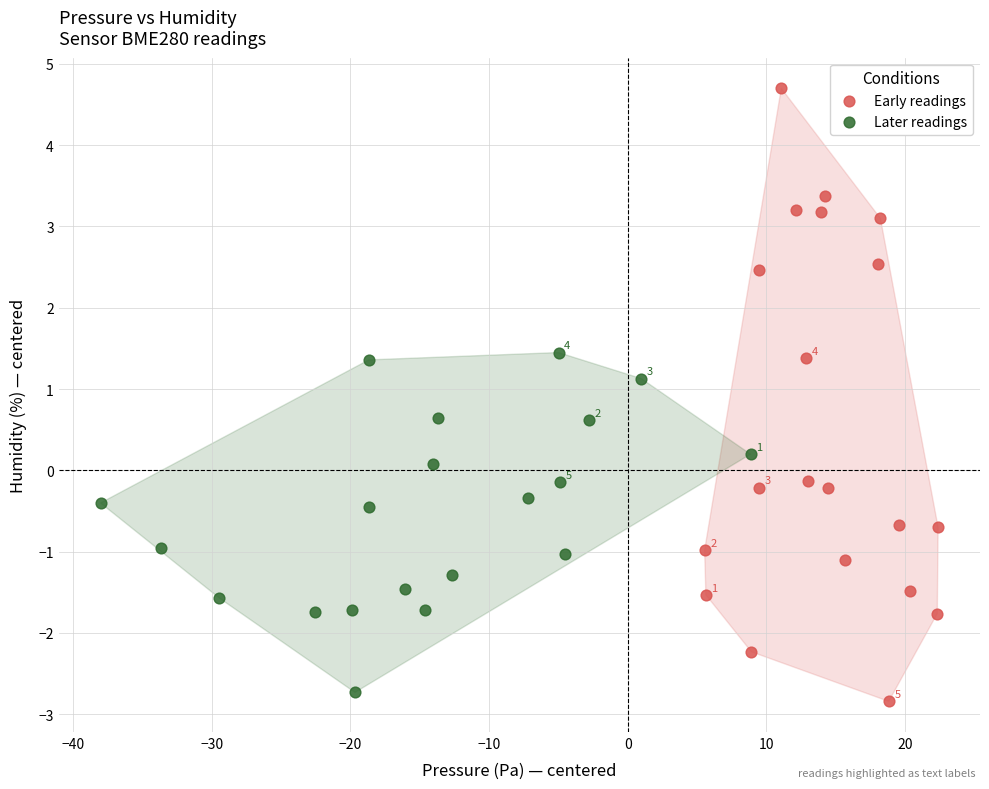

Which series has the widest spread of Y values?

Early readings